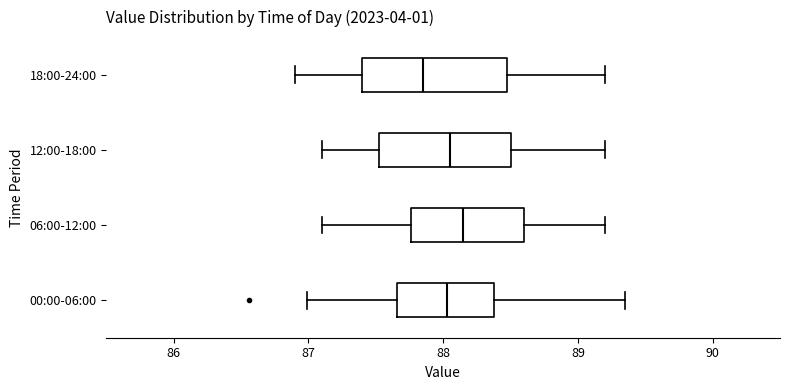

Reading bottom to top, read every box against the x-axis: the position of its median line, the range the box covers, and the ends of its whiskers. The values are not printed on the chart, so give them approximately, as read against the axis.

00:00-06:00: median 88.0, box 87.7 to 88.4, whiskers 87.0 to 89.4
06:00-12:00: median 88.2, box 87.8 to 88.6, whiskers 87.1 to 89.2
12:00-18:00: median 88.1, box 87.5 to 88.5, whiskers 87.1 to 89.2
18:00-24:00: median 87.9, box 87.4 to 88.5, whiskers 86.9 to 89.2